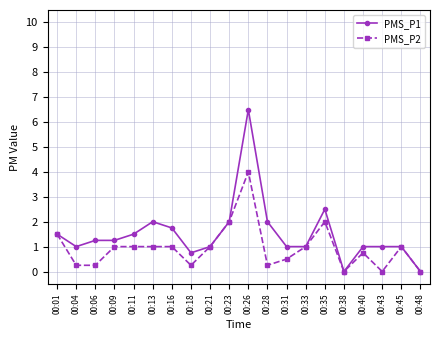

Read the PMS_P1 value at 00:40.

1.0